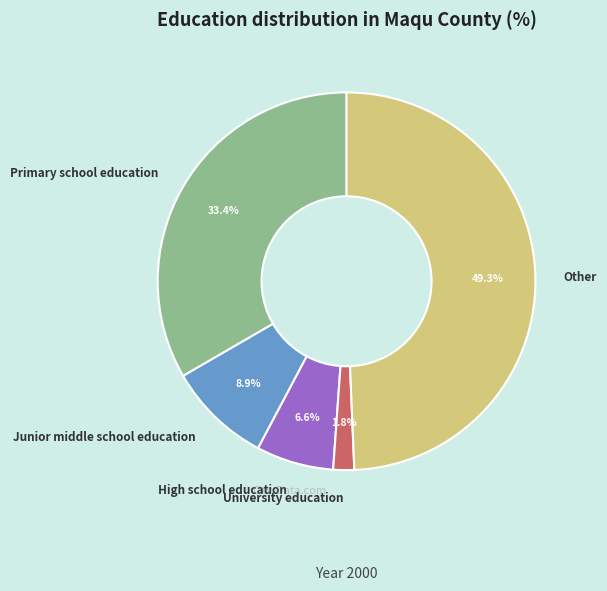

What is the ratio of the value at Junior middle school education to the value at Primary school education?

0.3